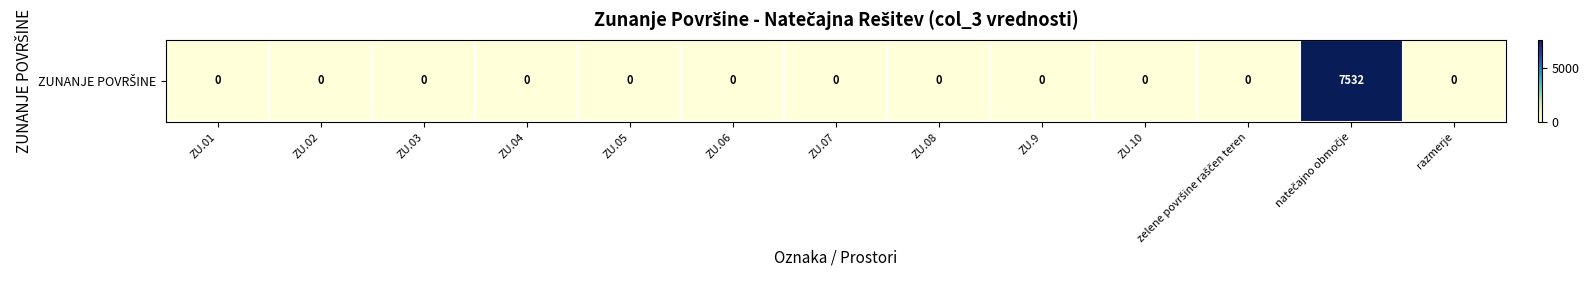

What is the maximum value shown in the chart?

7532